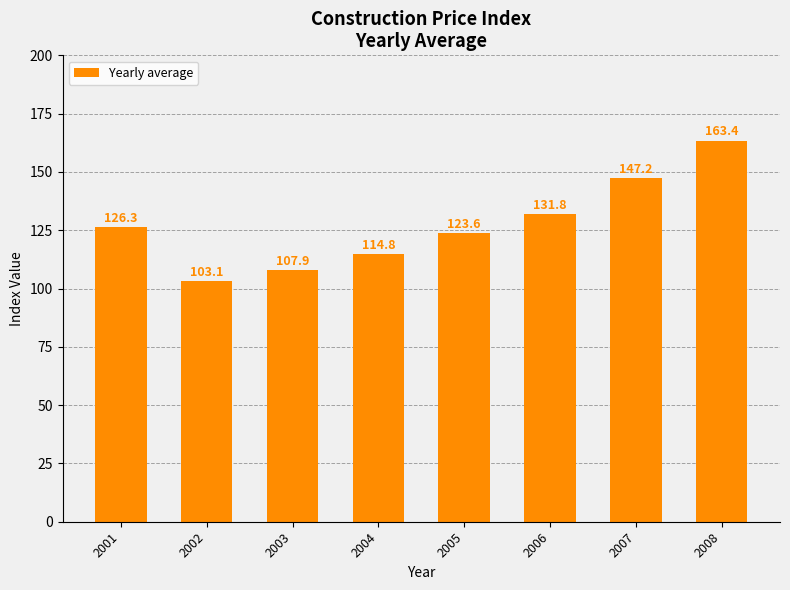

What is the minimum value shown in the chart?

103.1